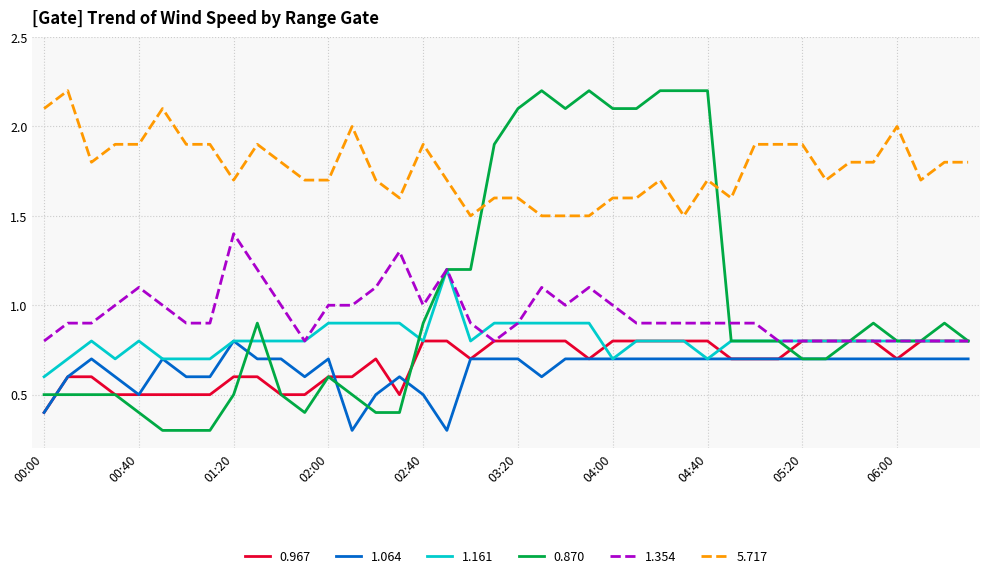

Which series has the largest range (max minus min)?

0.870